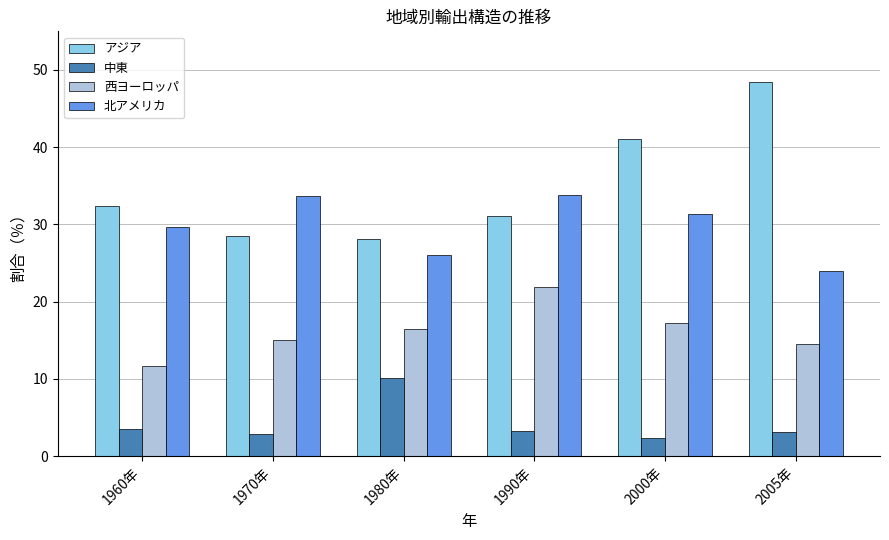

How many bars are there in each group?

4